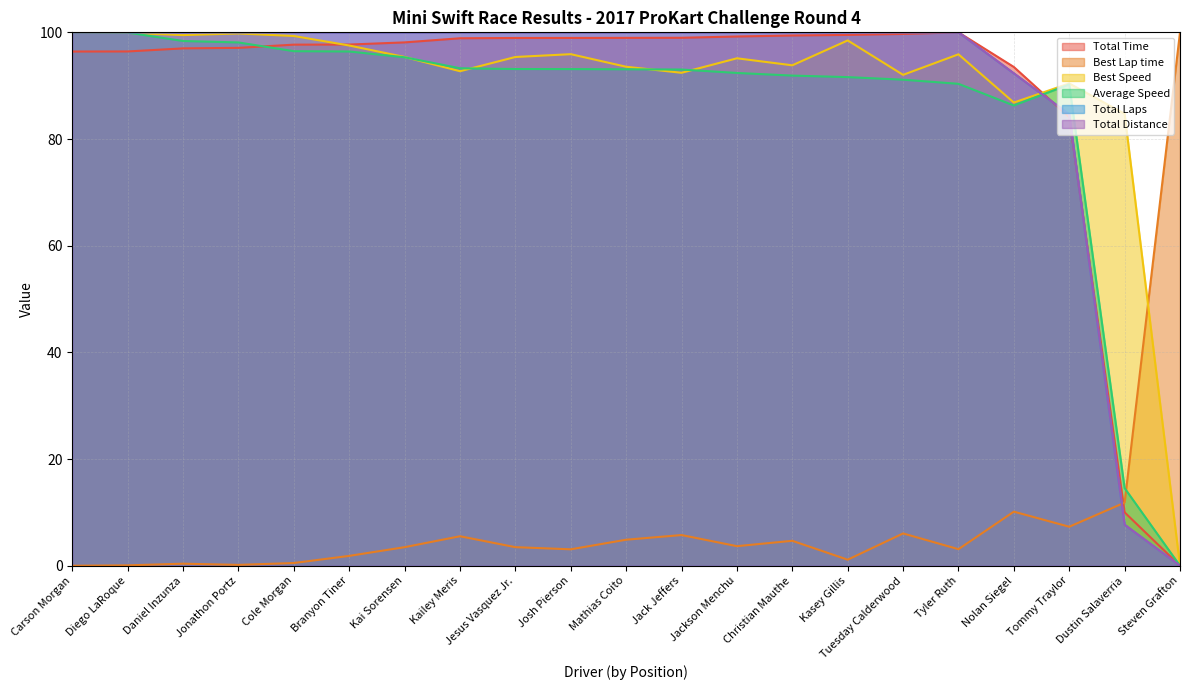

How many data points in Best Lap time are less than 3?

7